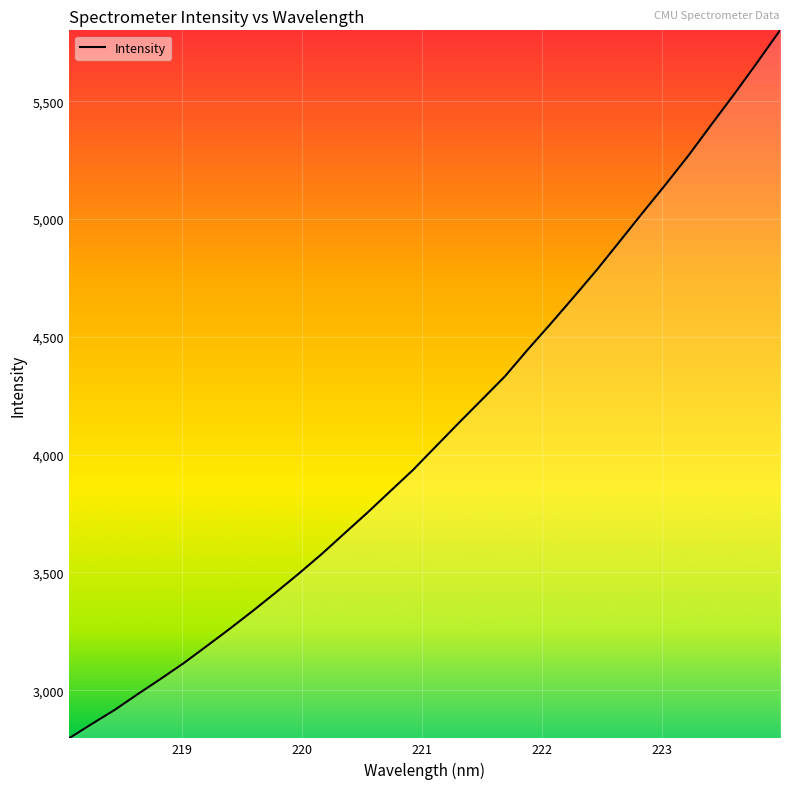

How many lines are shown in the chart?

1